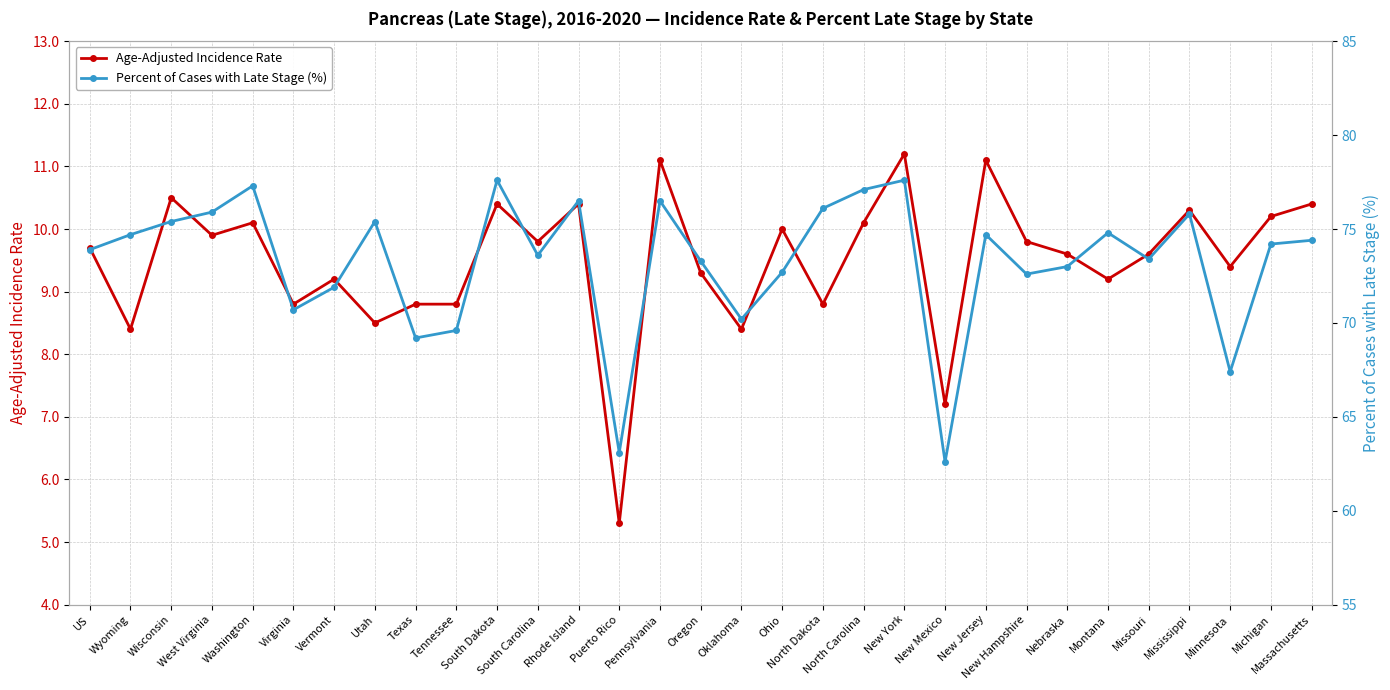

How many values in the Percent of Cases with Late Stage (%) series are below 74?

15